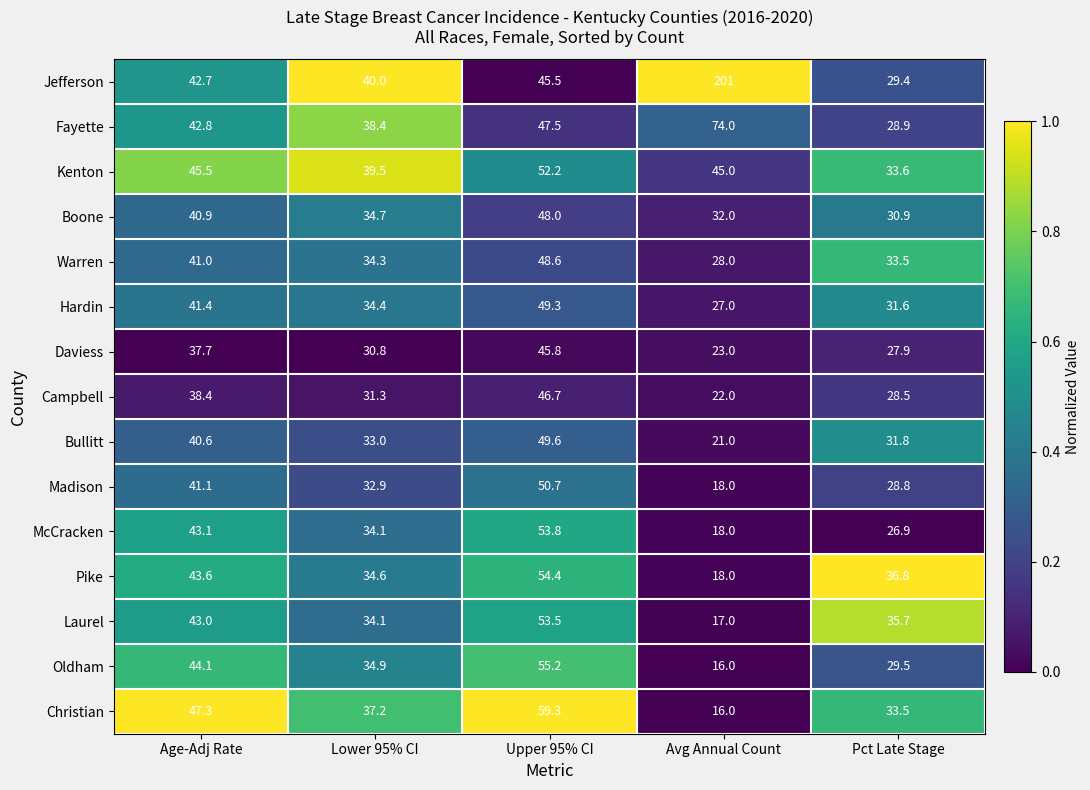

What is the difference between the maximum and minimum values in the Jefferson series?

171.6